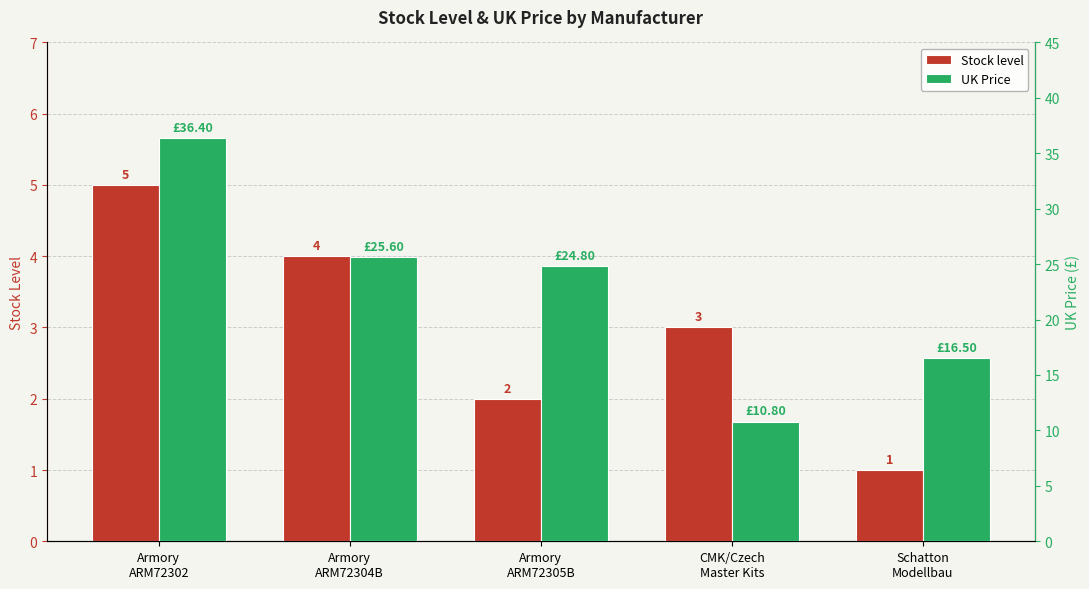

What position from the right is CMK/Czech
Master Kits?

2